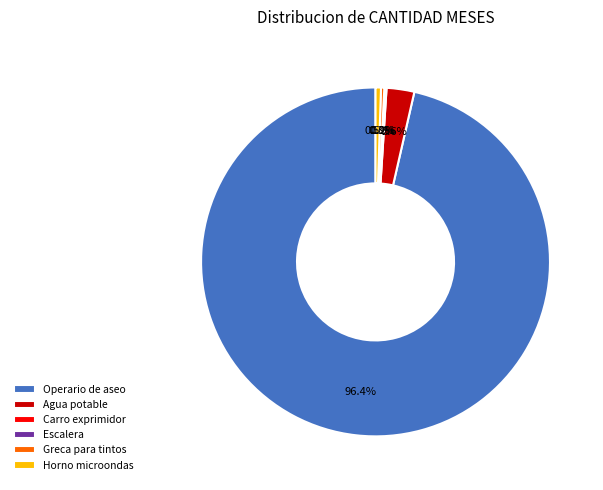

Which category accounts for the majority?

Operario de aseo